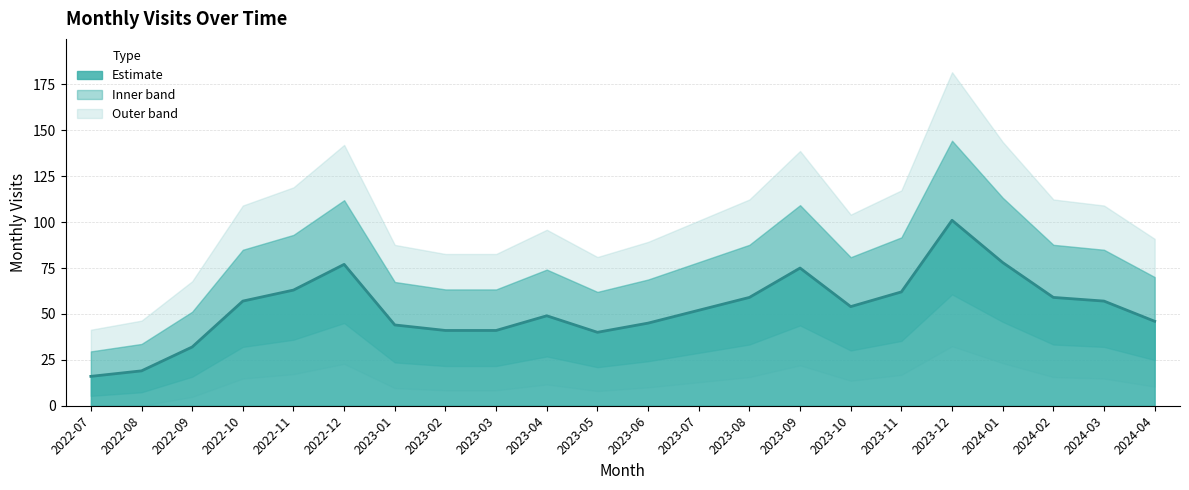

Which label corresponds to the smallest value in the chart?

2022-07